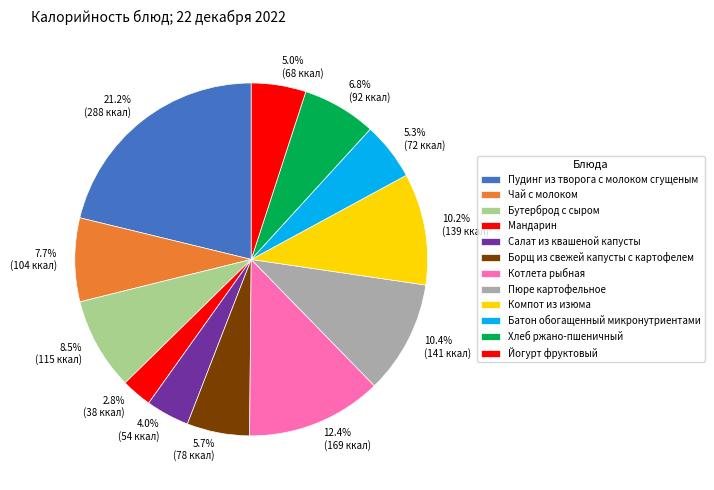

How many segments does this pie chart have?

12